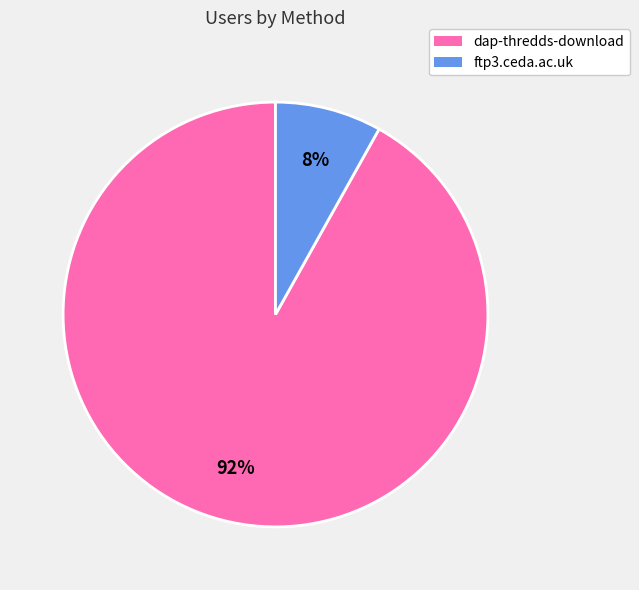

Rank the categories by value from highest to lowest.

dap-thredds-download, ftp3.ceda.ac.uk